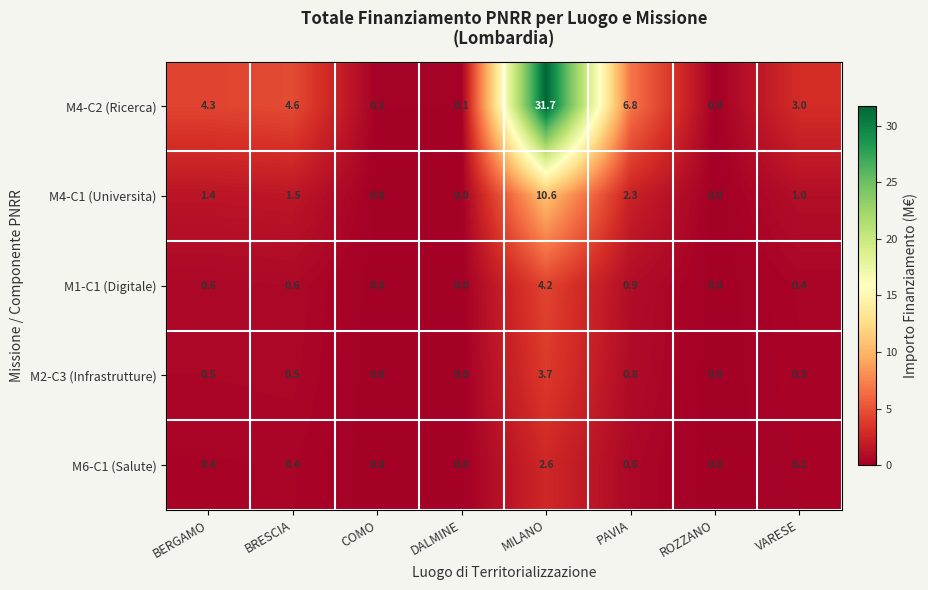

Rank the series by their maximum value, from highest to lowest.

M4-C2 (Ricerca), M4-C1 (Universita), M1-C1 (Digitale), M2-C3 (Infrastrutture), M6-C1 (Salute)